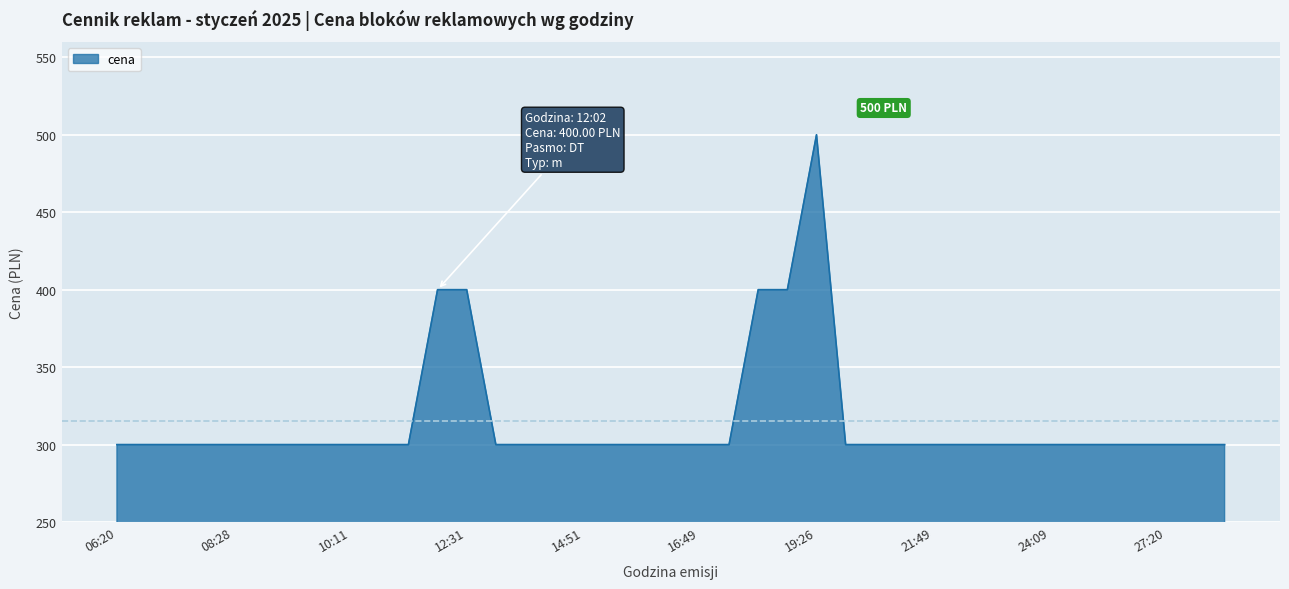

What is the greatest value displayed?

500